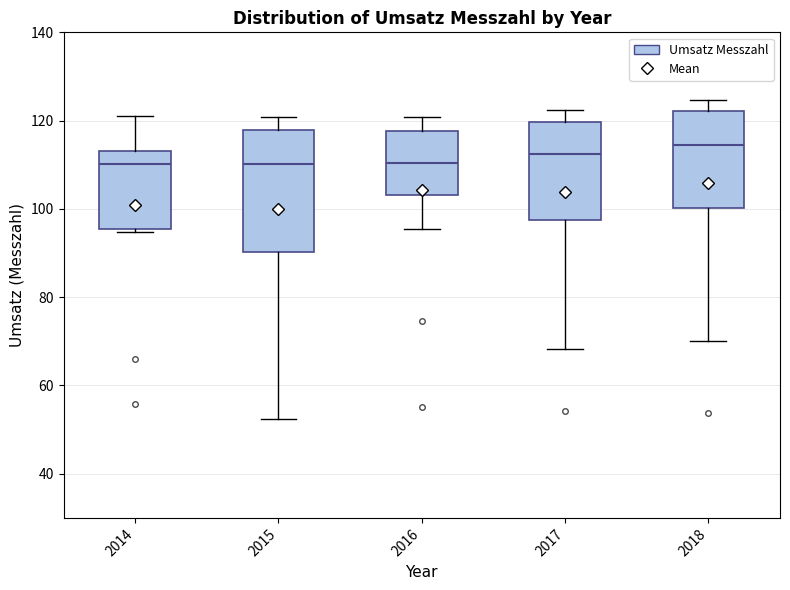

Where does the lower whisker of the box at x = 2015 end on the y-axis? The values are not printed on the chart, so give them approximately, as read against the axis.

52